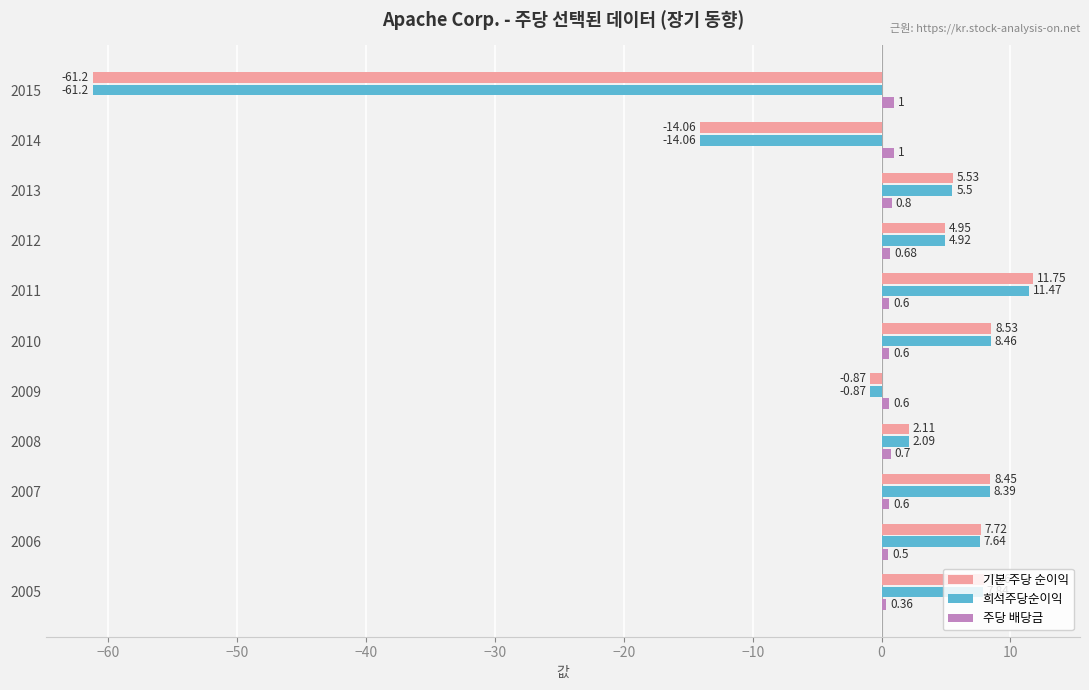

Which series changed the most between 2009 and 2006?

기본 주당 순이익